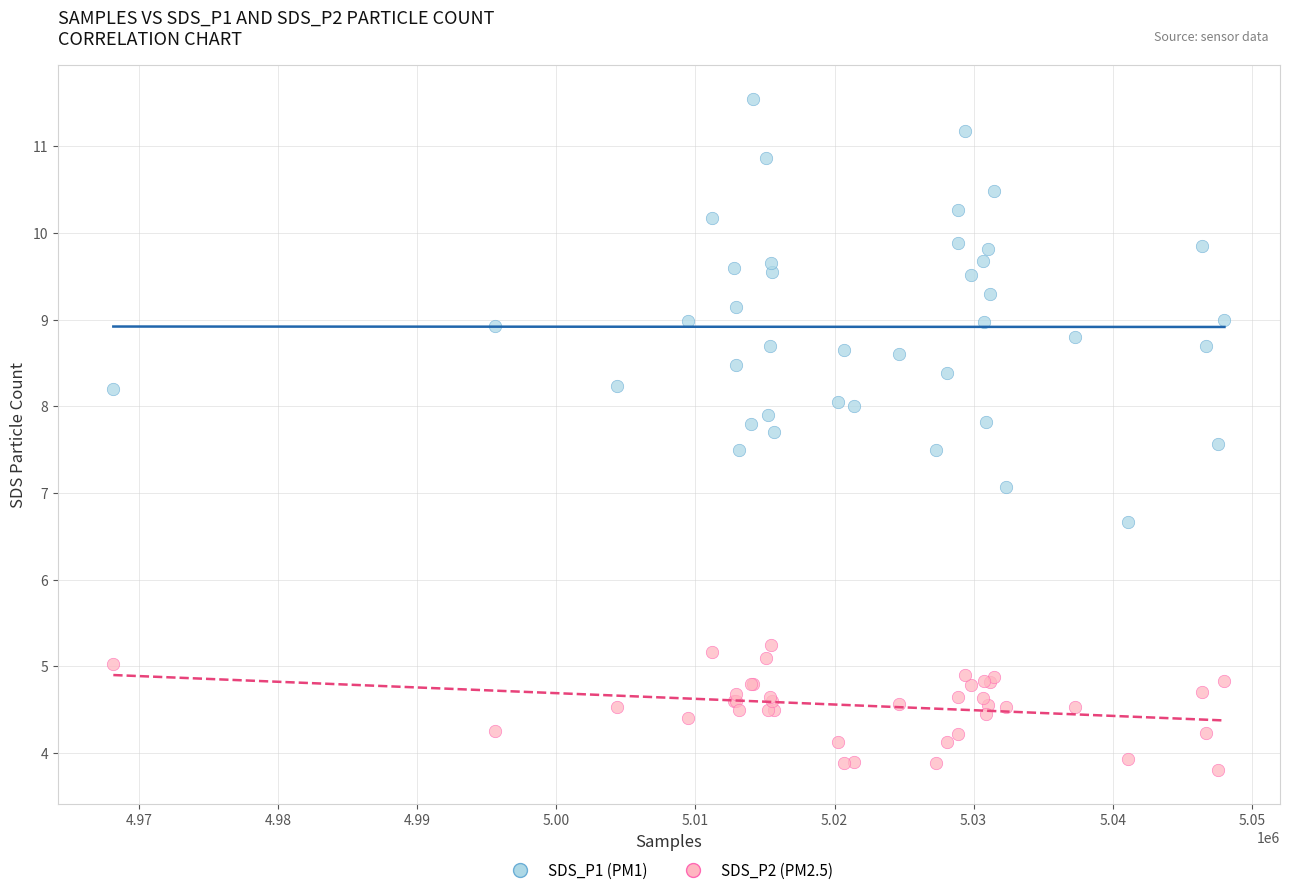

What are all the series names shown in the legend?

SDS_P1 (PM1), SDS_P2 (PM2.5)